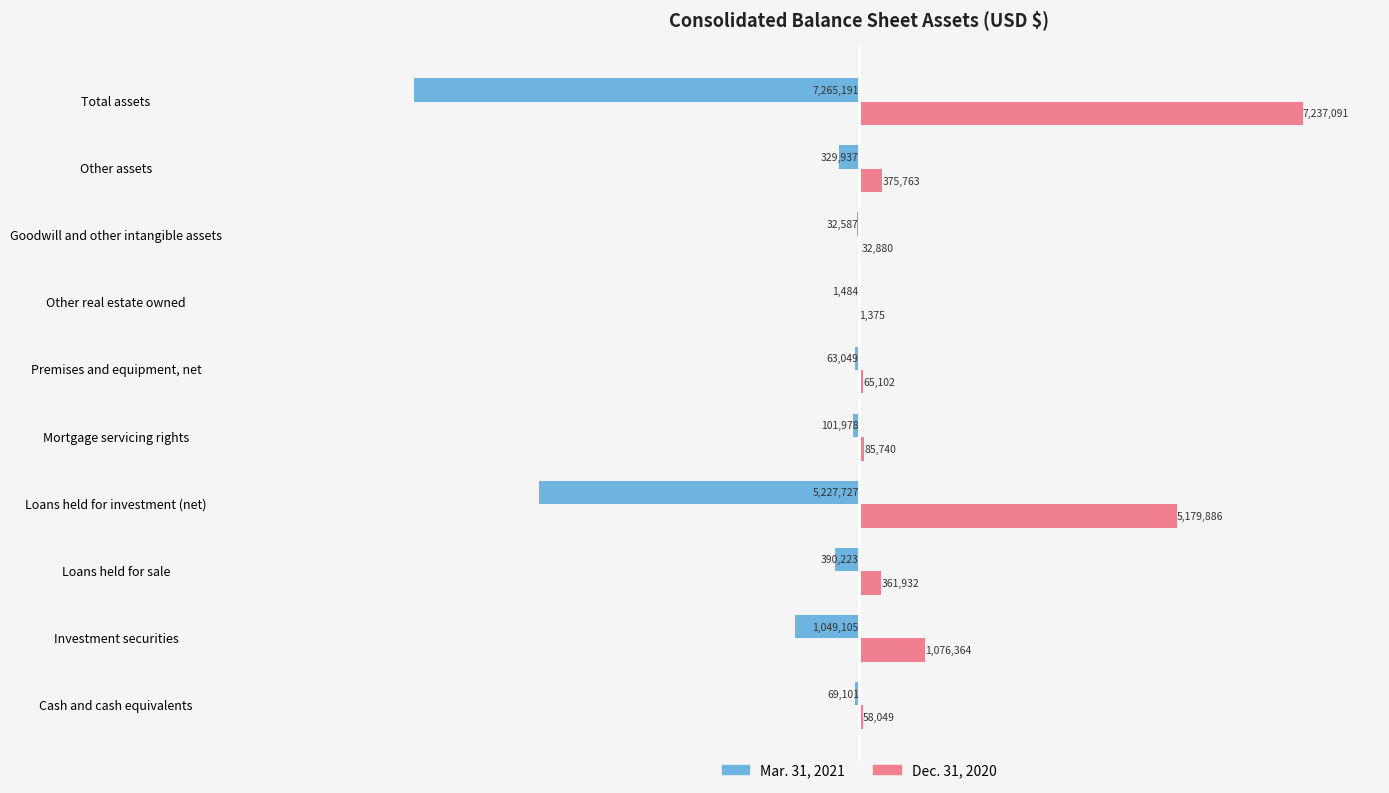

At which label is Dec. 31, 2020 closest to 3619233?

Loans held for investment (net)